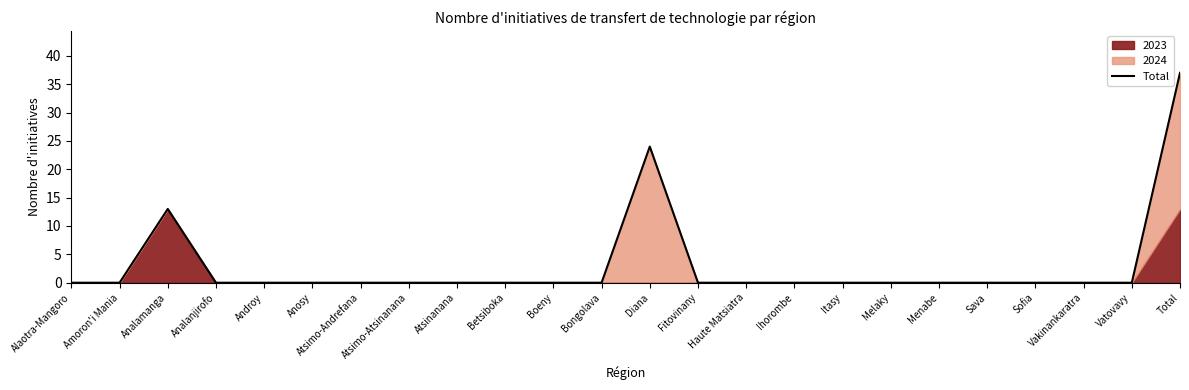

Between Itasy and Amoron'i Mania, which is larger?

Itasy